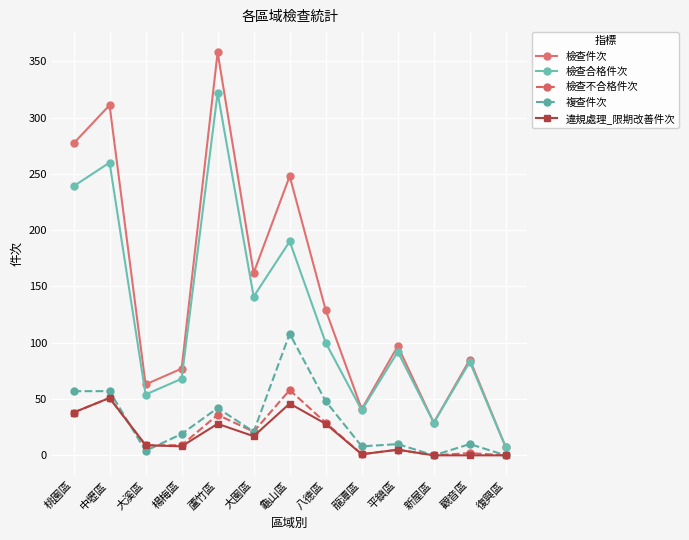

At which category is the sum across all series the highest?

蘆竹區